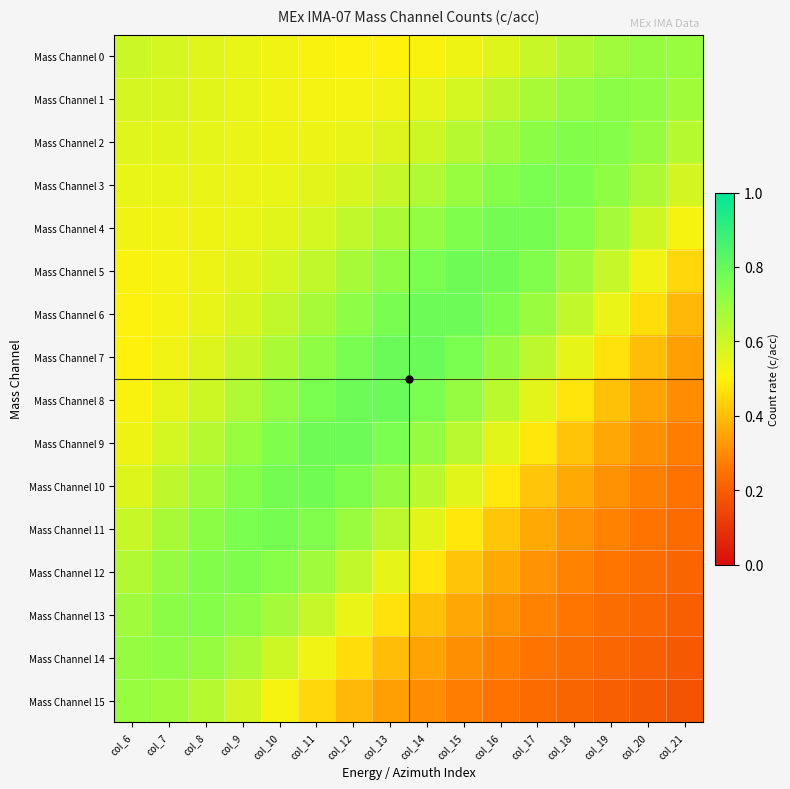

How many distinct data groups are displayed?

16